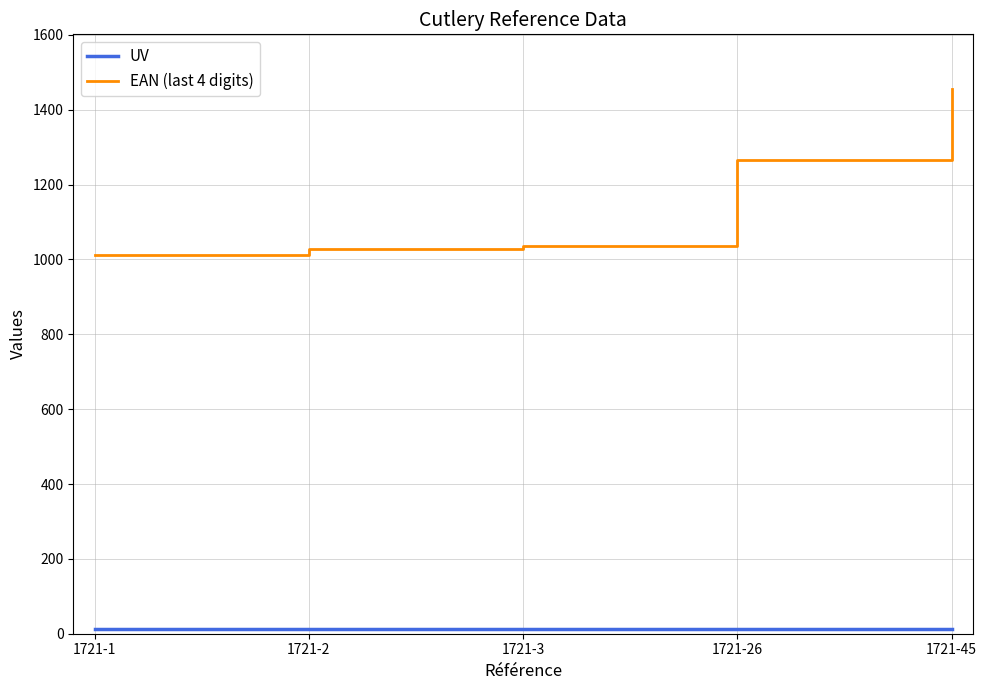

At which category is the sum across all series the highest?

1721-45